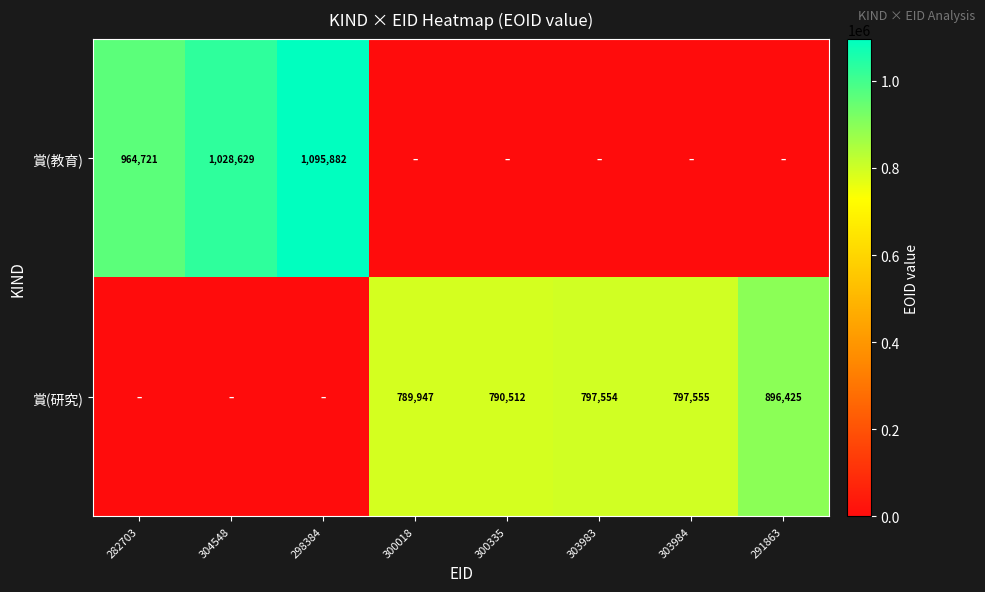

What is the sum of the 賞(研究) values at 300335 and 300018?

1580459